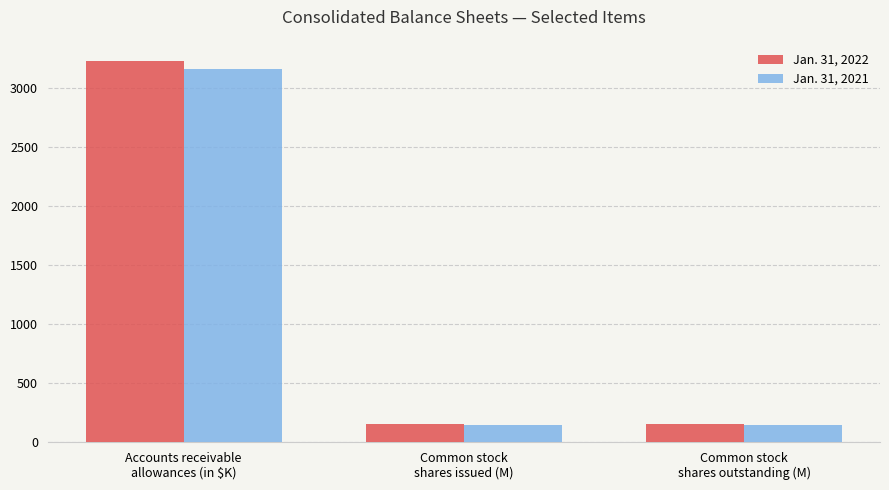

What position from the left is Common stock
shares issued (M)?

2